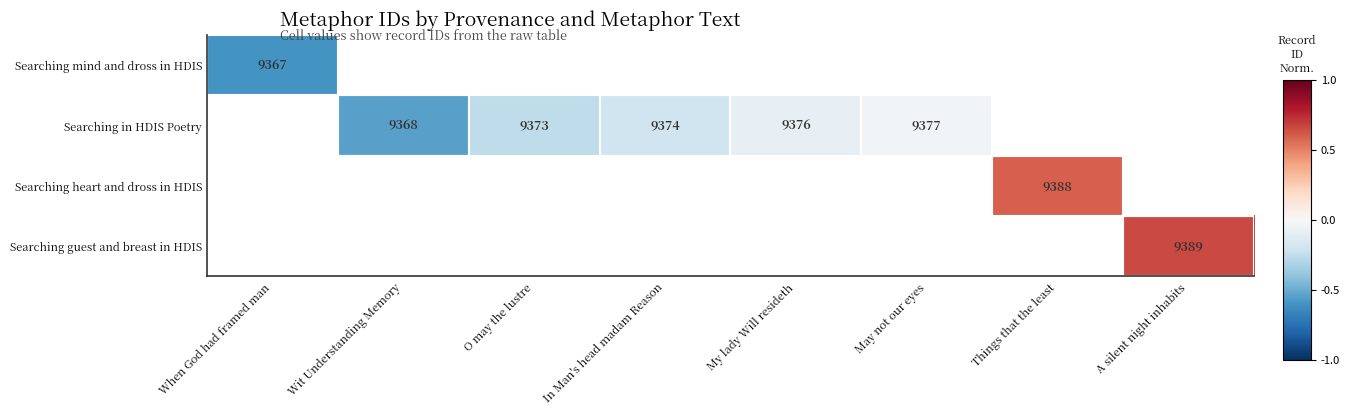

The value of Searching heart and dross in HDIS at Things that the least is 9388.0. True or false?

True